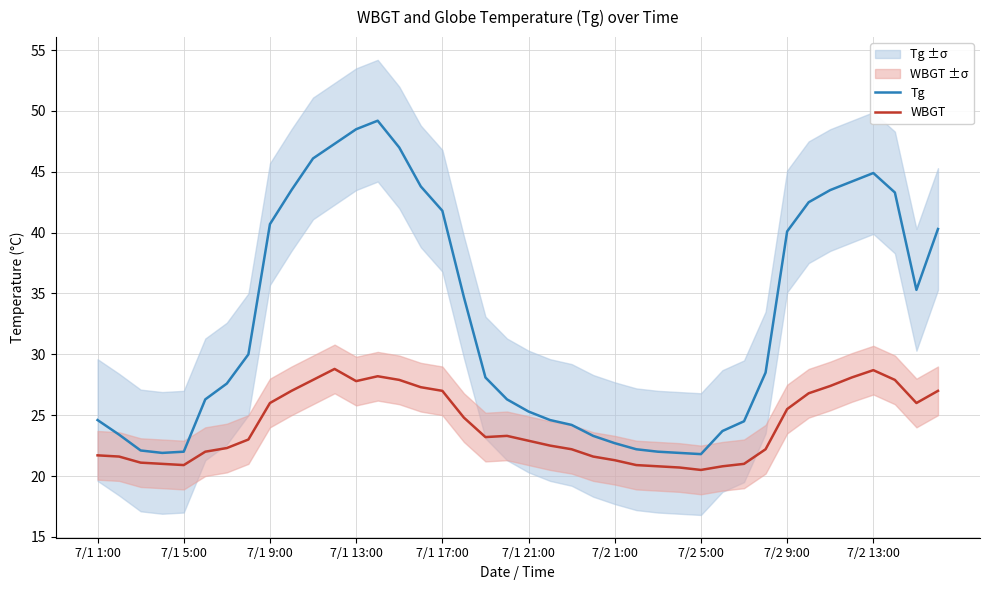

In Tg, how many points are higher than both neighbors (excluding endpoints)?

2